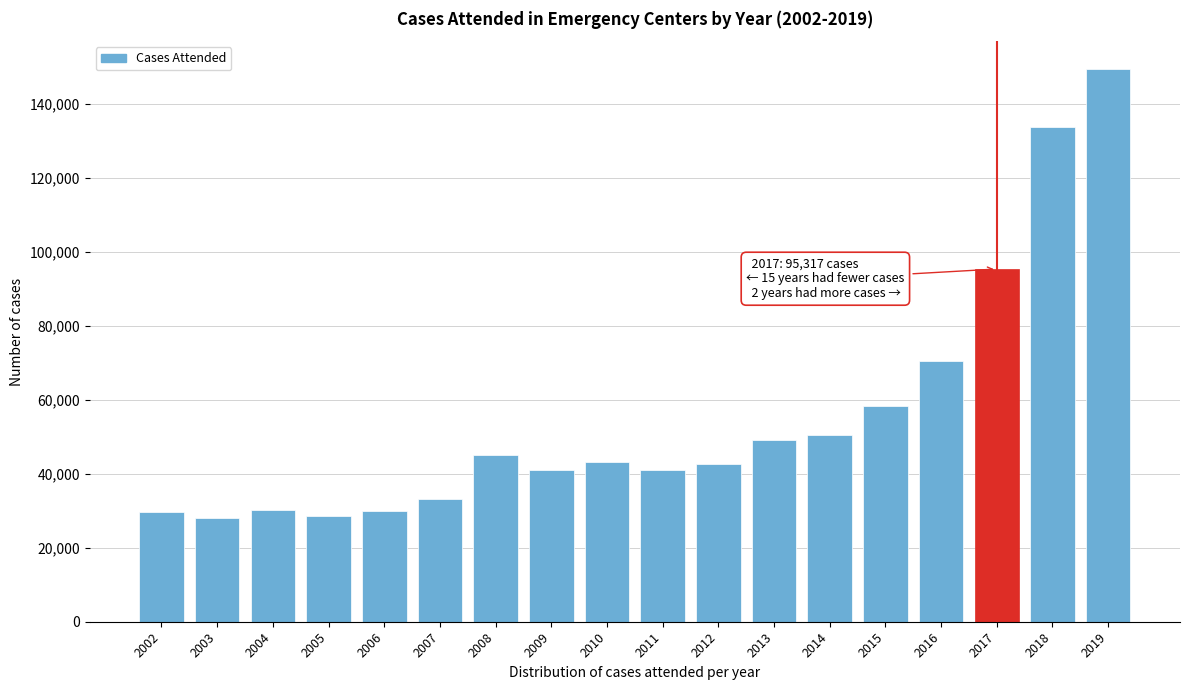

Is it true that the value at 2016 is 70510?

True